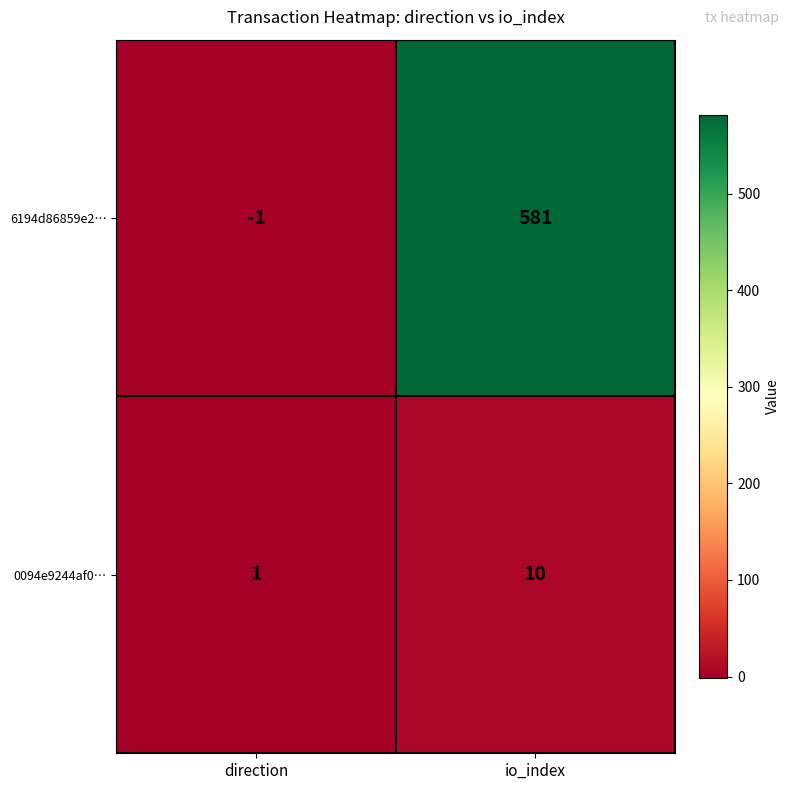

What is the sum of the 6194d86859e2… values at direction and io_index?

580